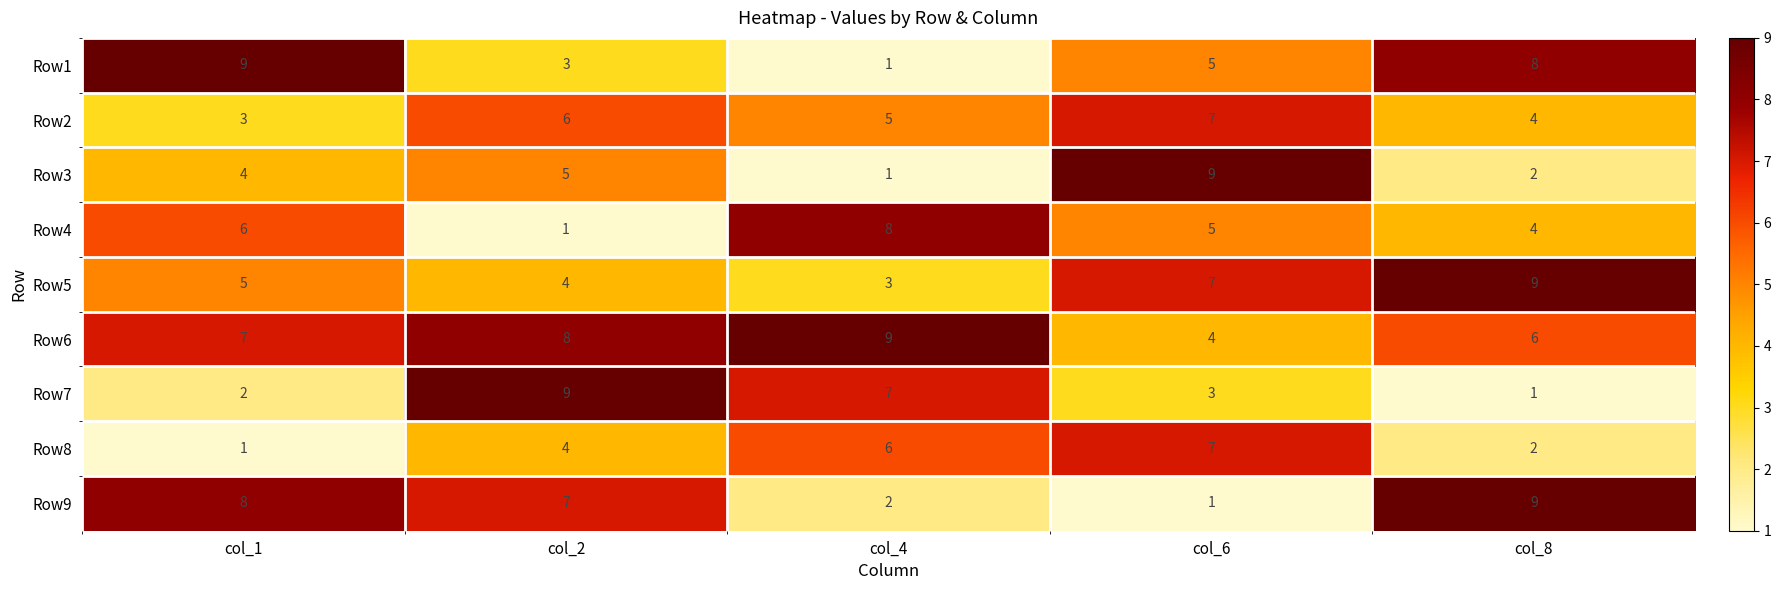

Which series has the largest total across all categories?

Row6